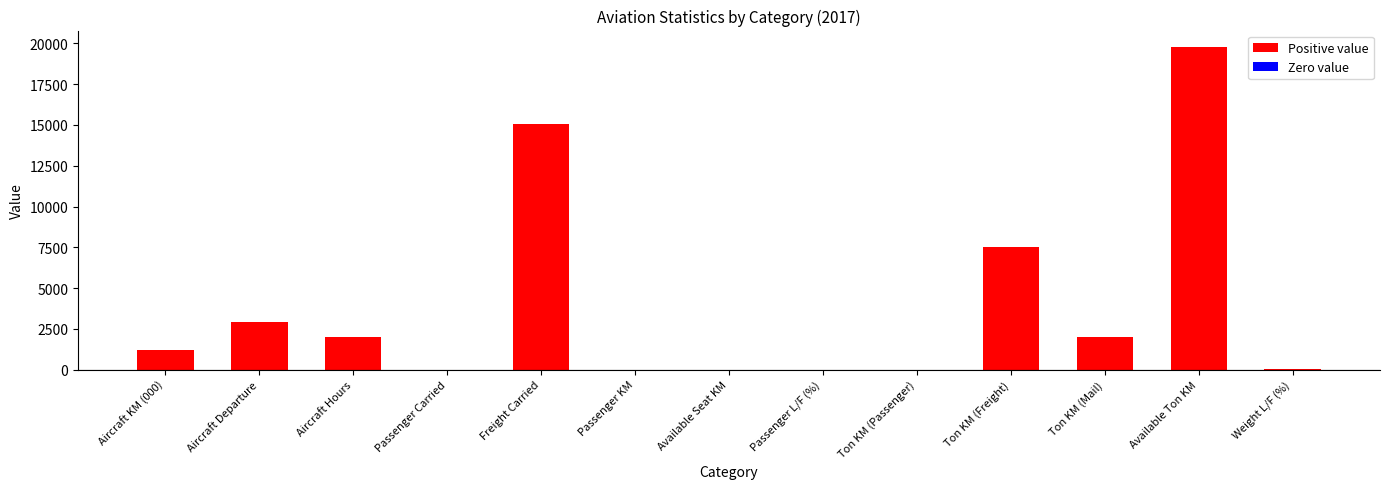

Are the bars horizontal?

No